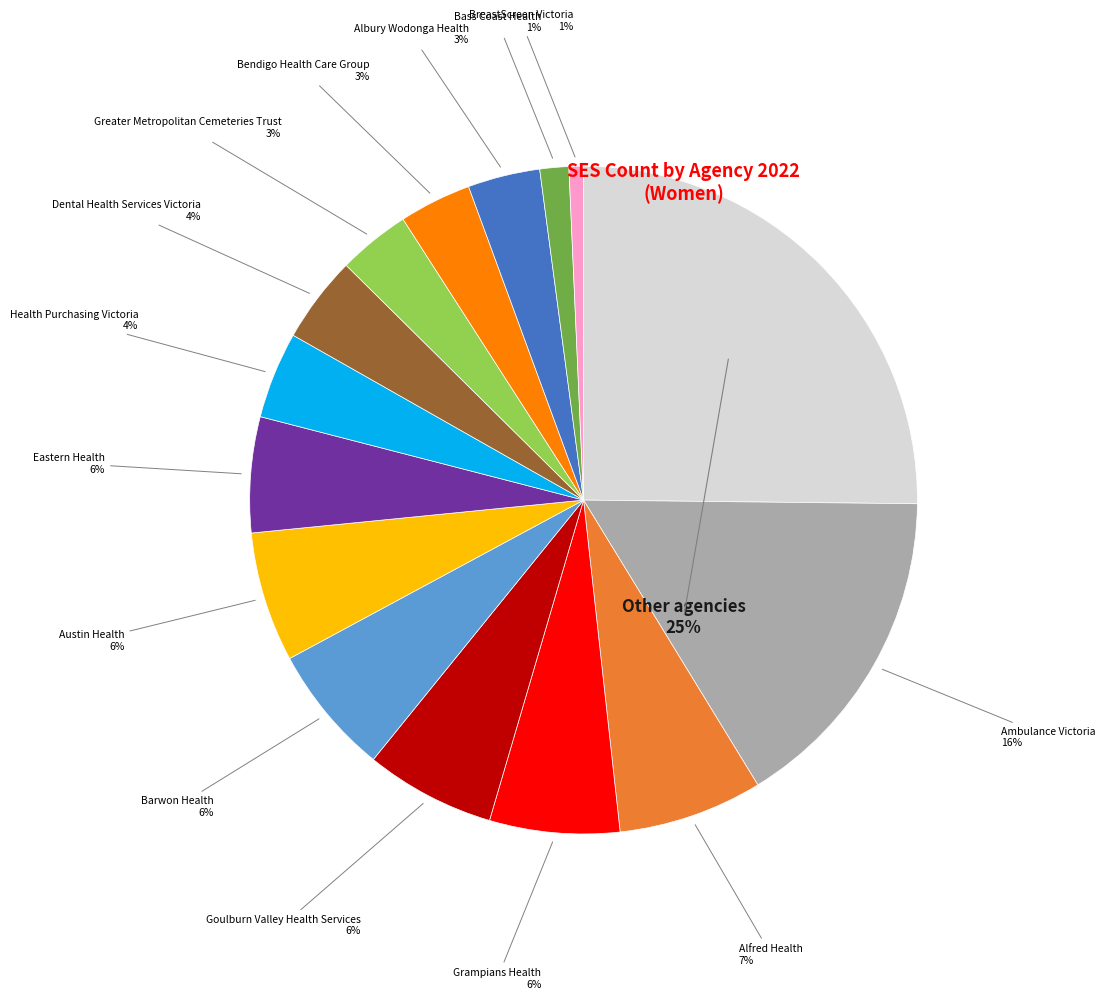

Is it true that Barwon Health is 6% of the pie?

True